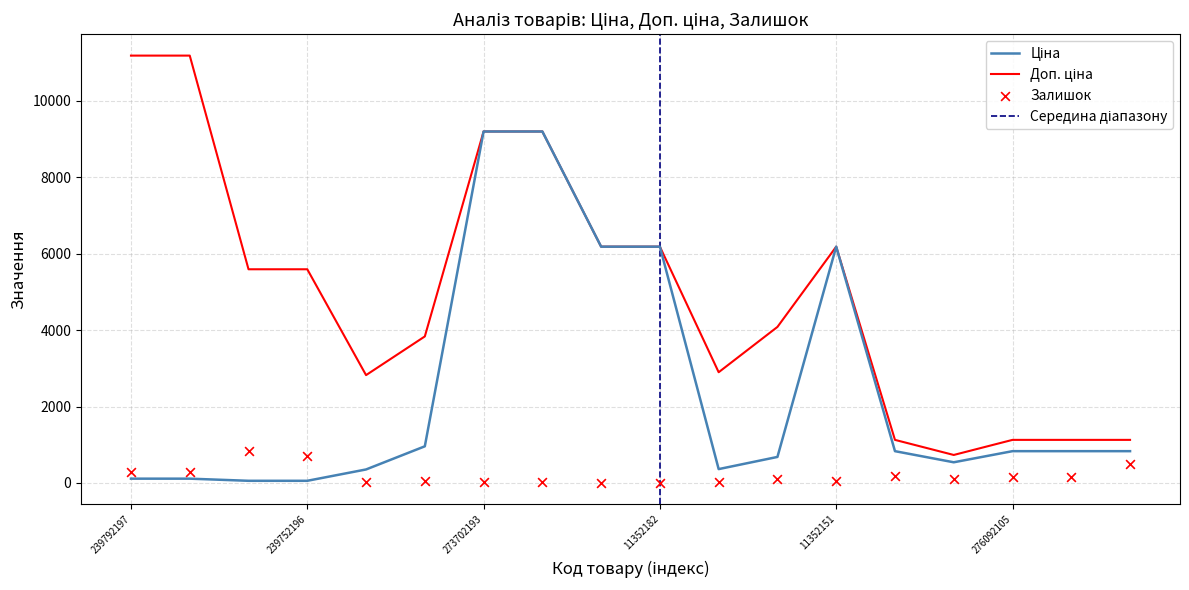

At how many categories does at least one series exceed 4259?

9